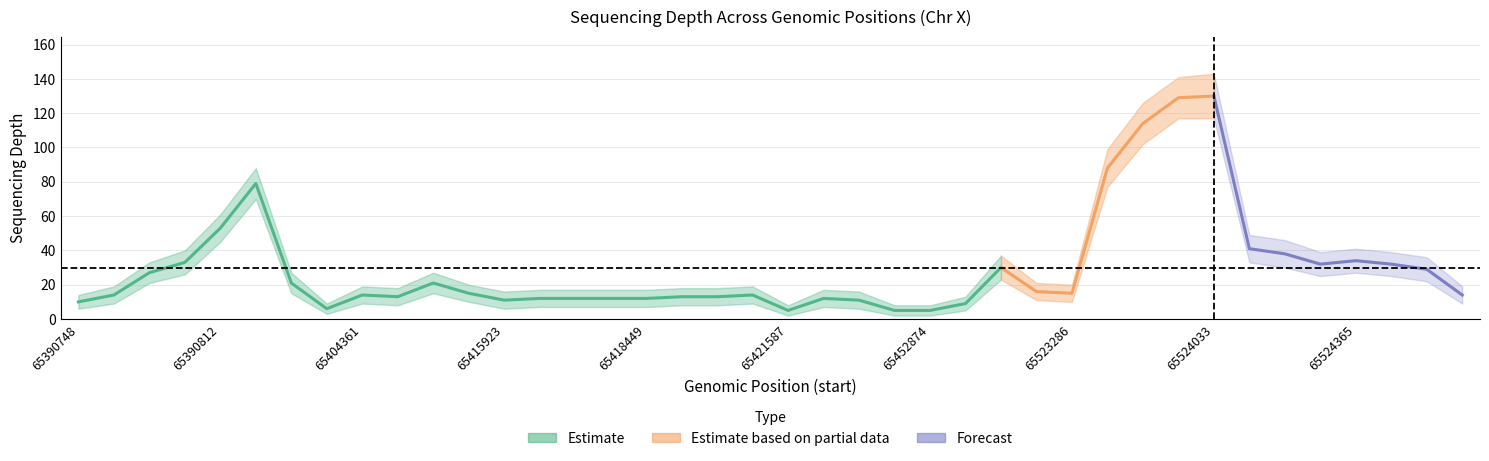

What is the spread (max minus min) of values at 65523913?

22